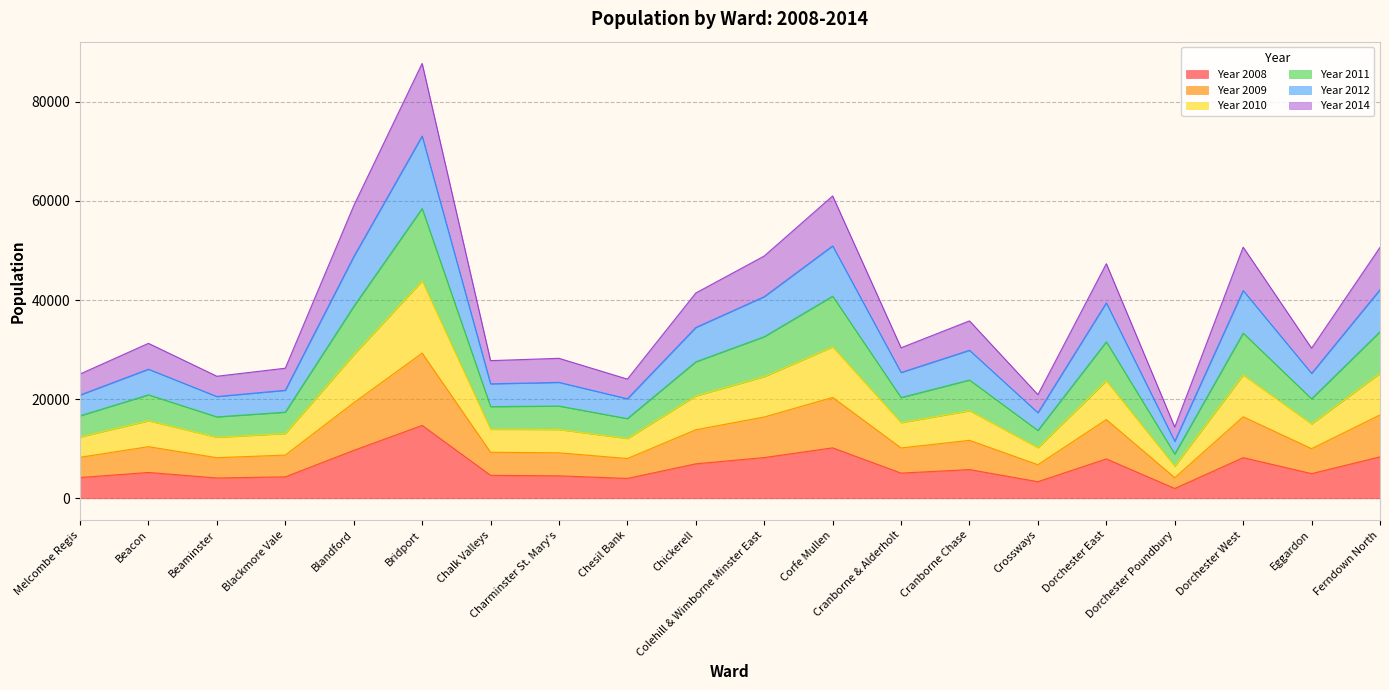

What is the value of the Year 2008 point at the 5th from the left?

9662